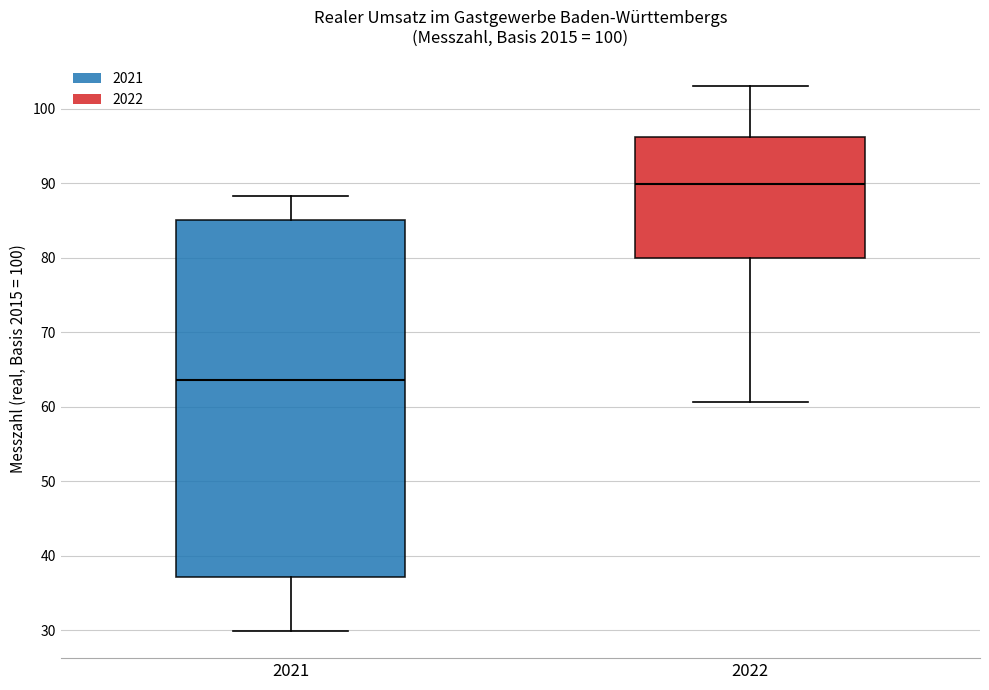

Reading left to right, read every box against the y-axis: the position of its median line, the range the box covers, and the ends of its whiskers. The values are not printed on the chart, so give them approximately, as read against the axis.

2021: median 64, box 37 to 85, whiskers 30 to 88
2022: median 90, box 80 to 96, whiskers 61 to 103